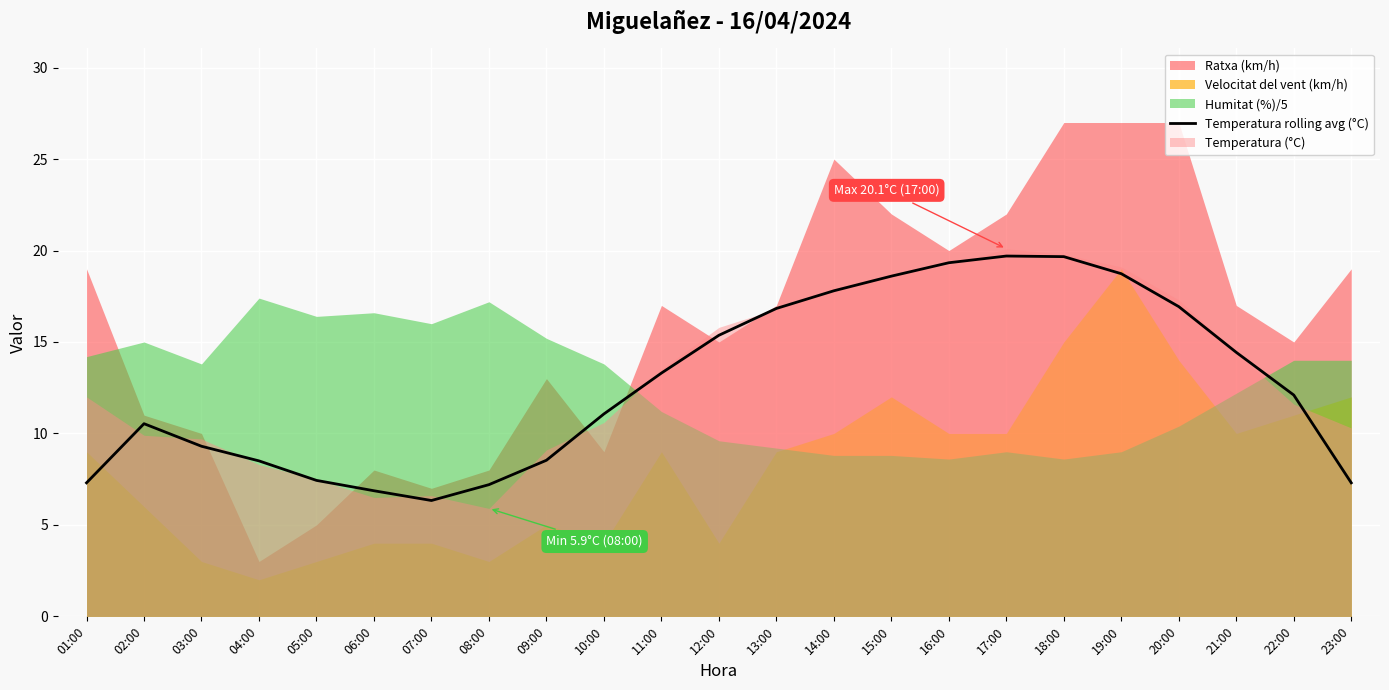

What is the label of the 20th point from the right?

04:00